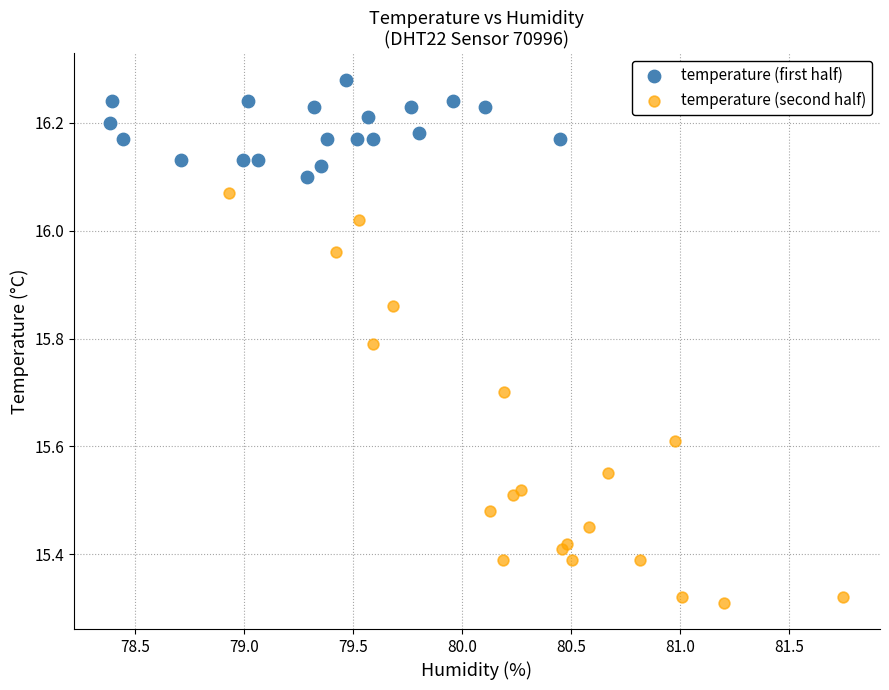

Which series contains the highest Y value?

temperature (first half)